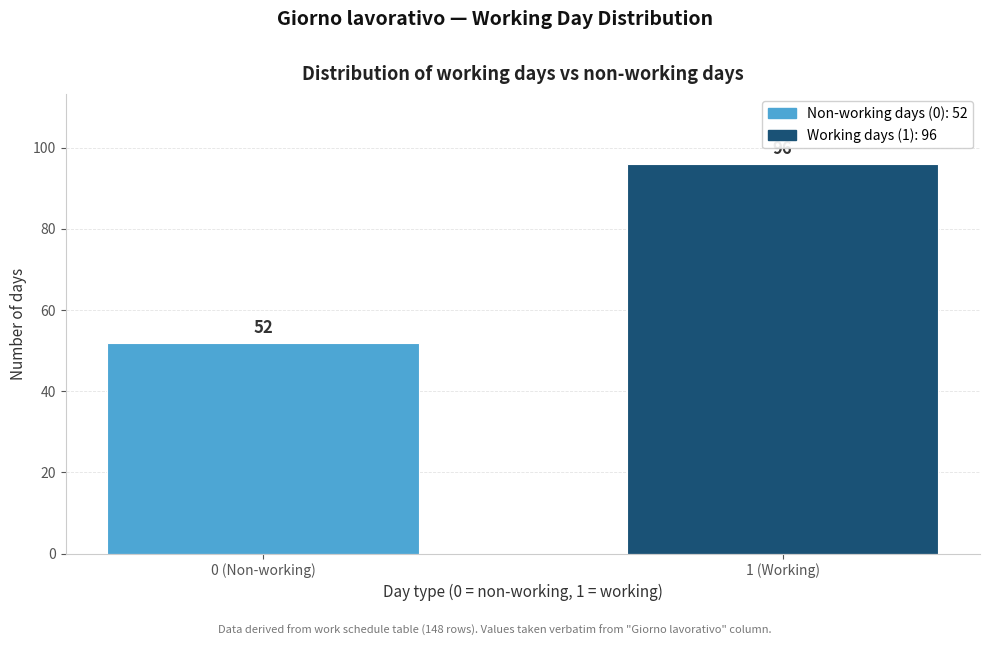

Reading left to right, what are all the values shown in this chart?

52	96